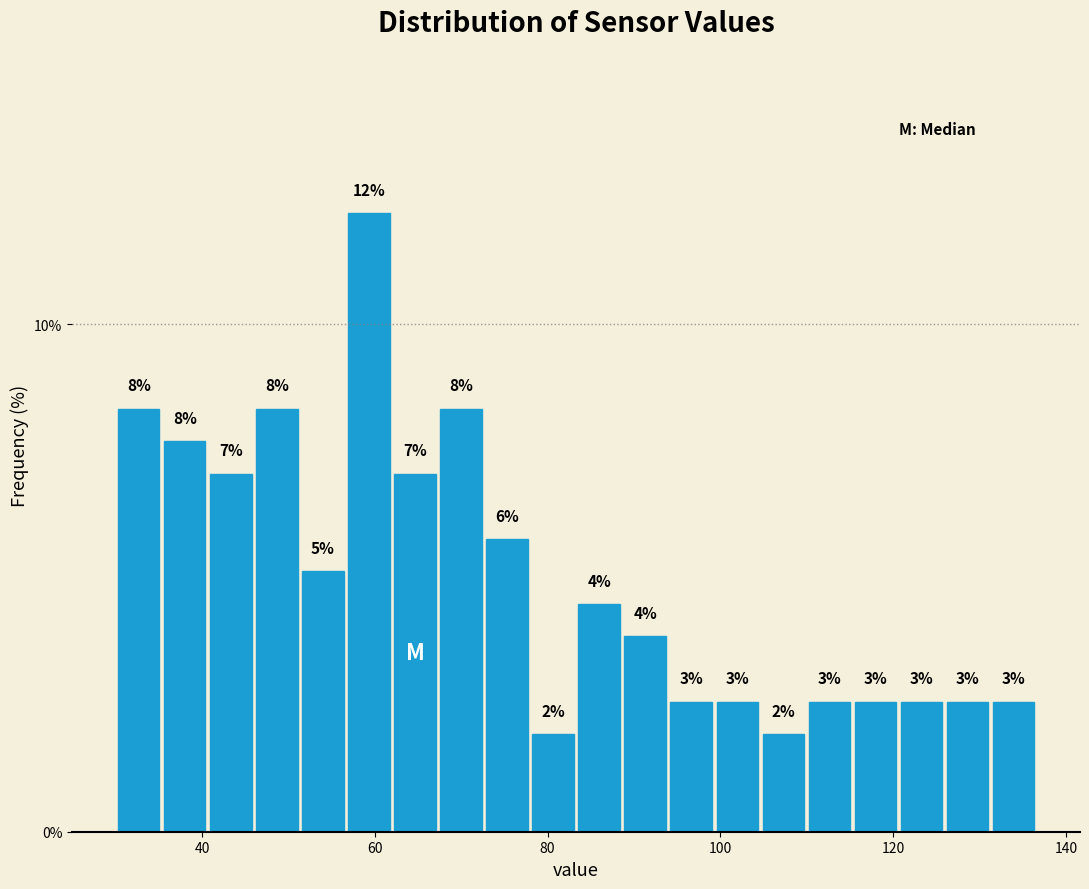

Read against the x-axis, roughly where is the centre of the tallest bar?

60